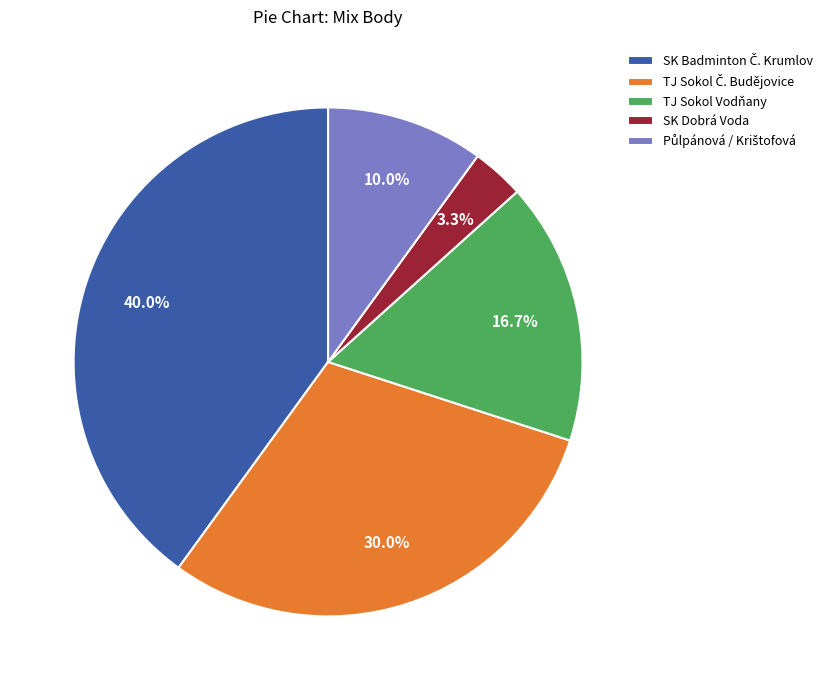

Does any single category account for the majority?

No